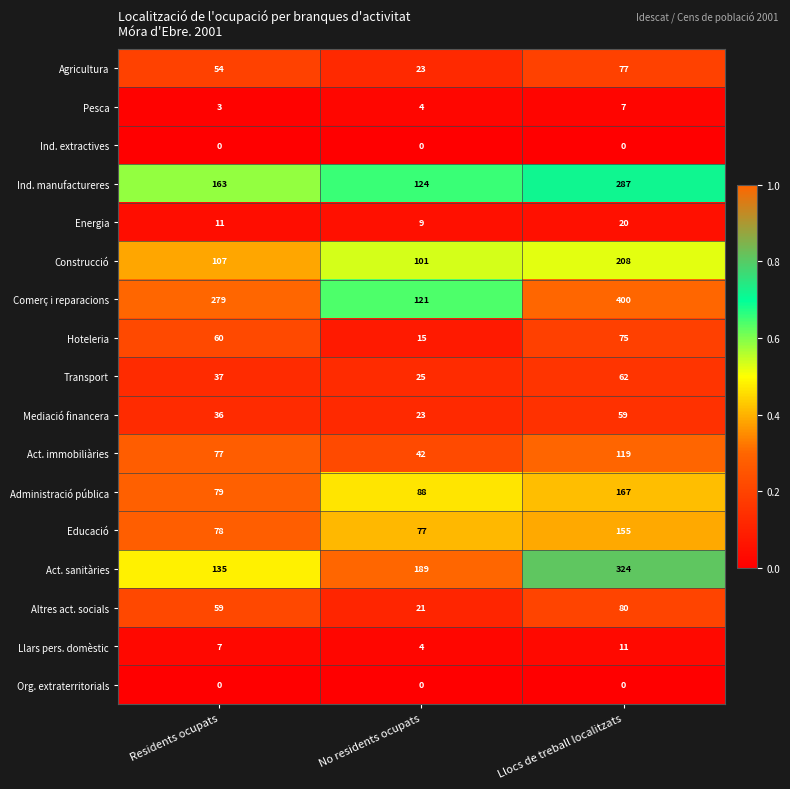

The Hoteleria series shows 27 at No residents ocupats. True or false?

False